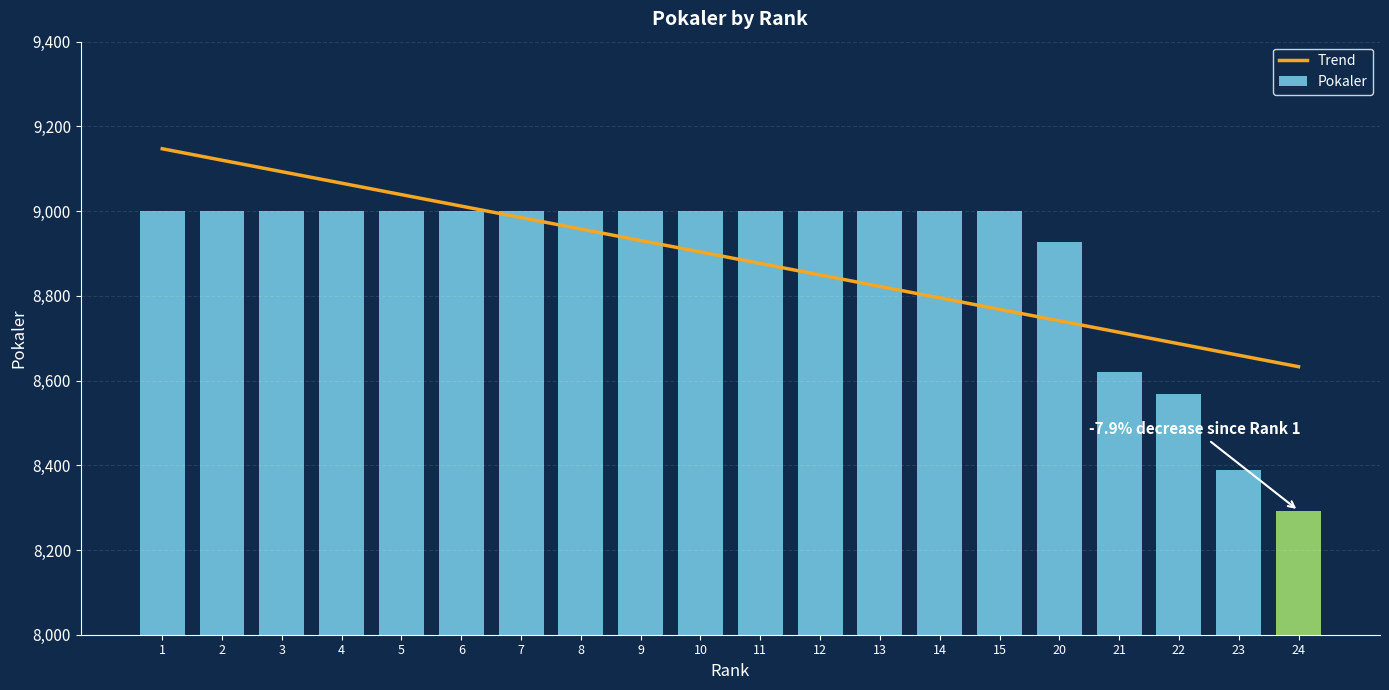

True or false: the data shows 12390 at 21.

False